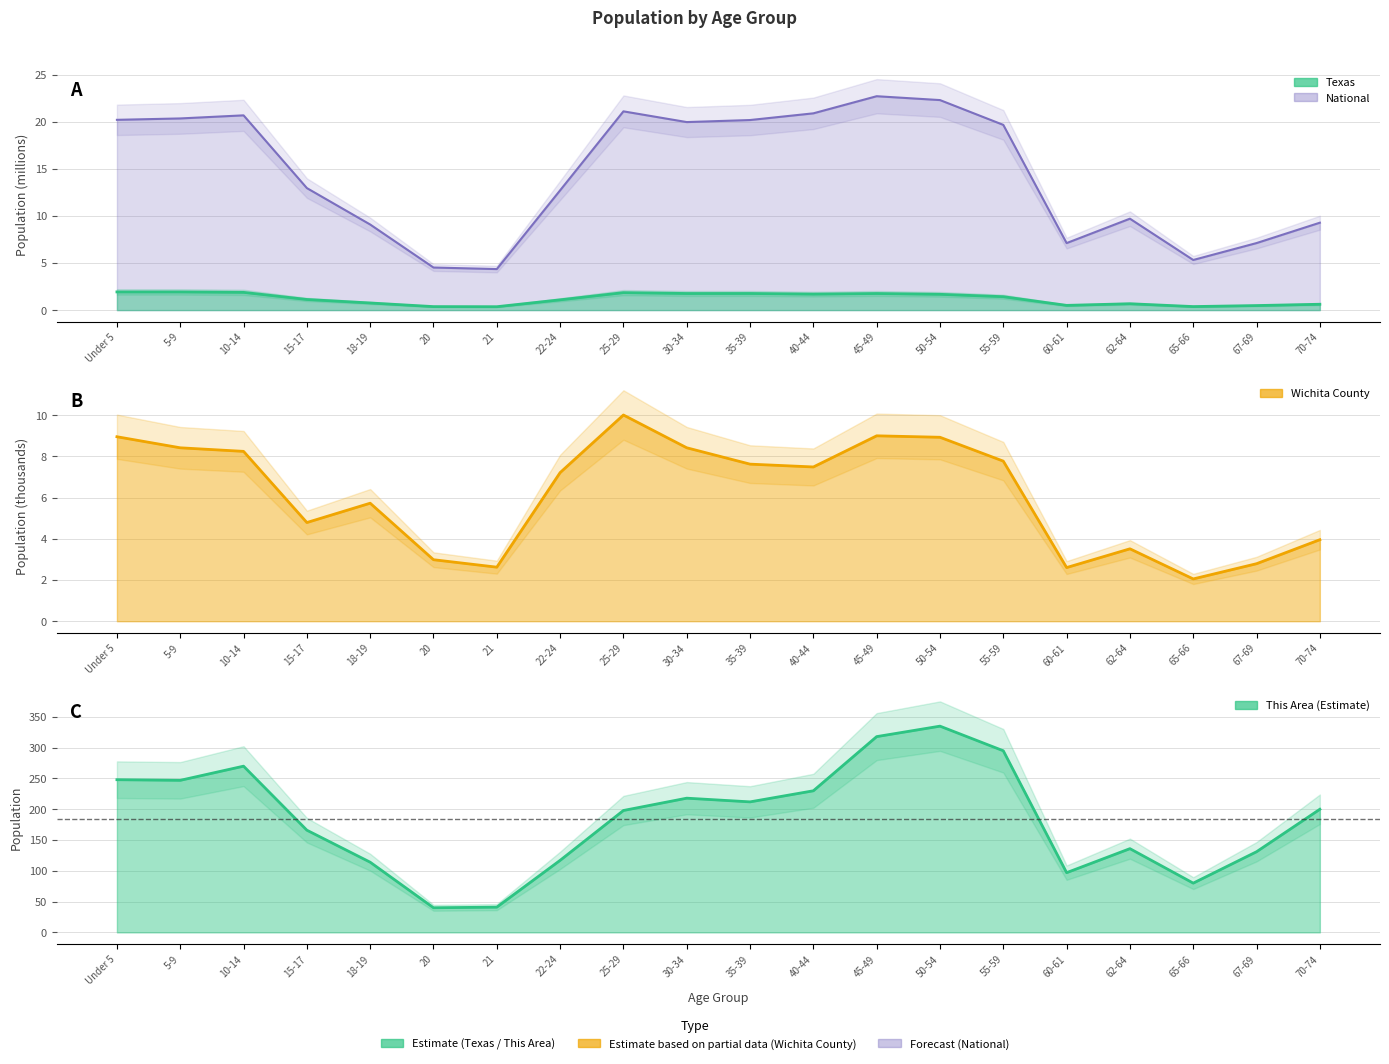

What is the spread (max minus min) of values at 30-34?

216.2